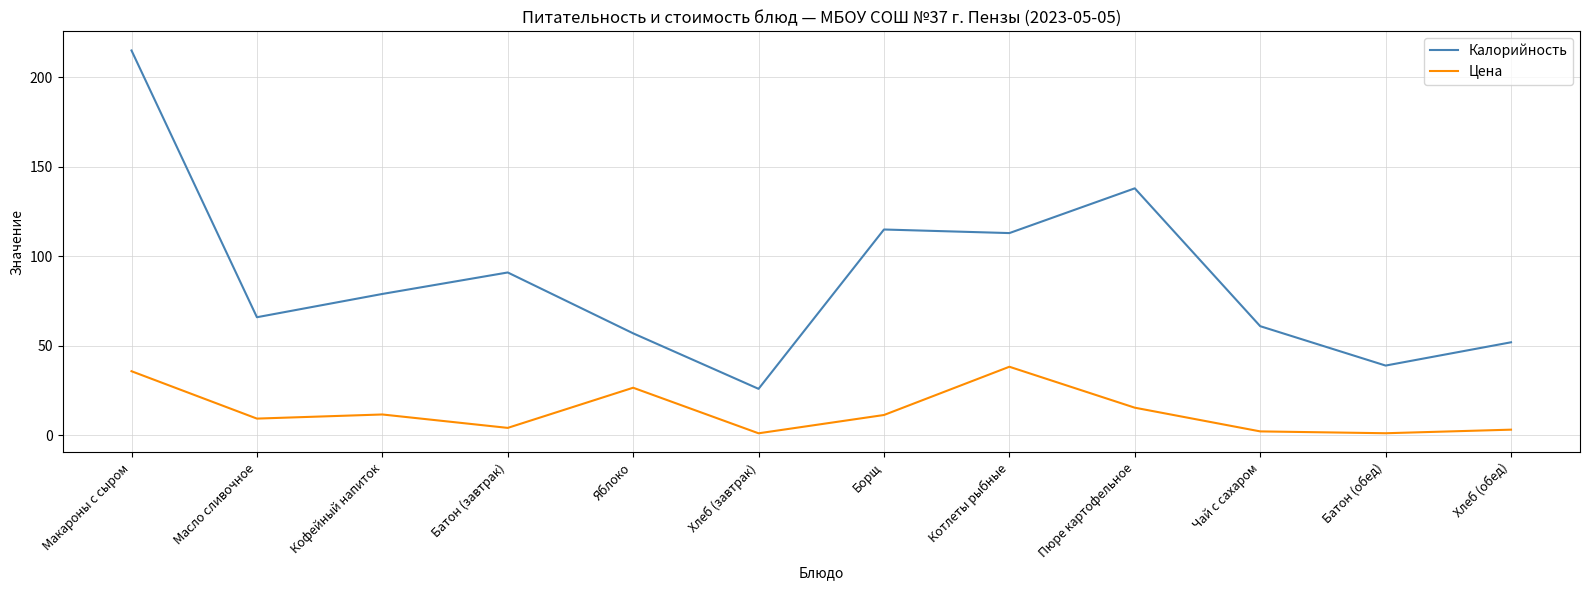

Which series has the widest spread of values?

Калорийность